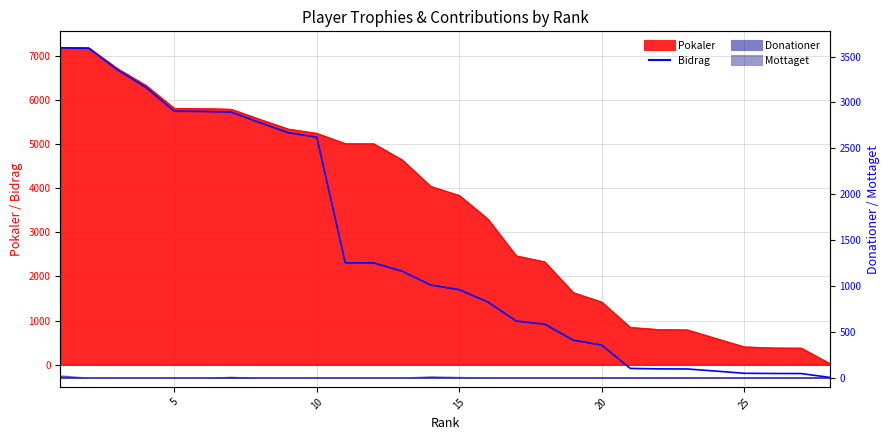

What is the smallest value displayed?

3